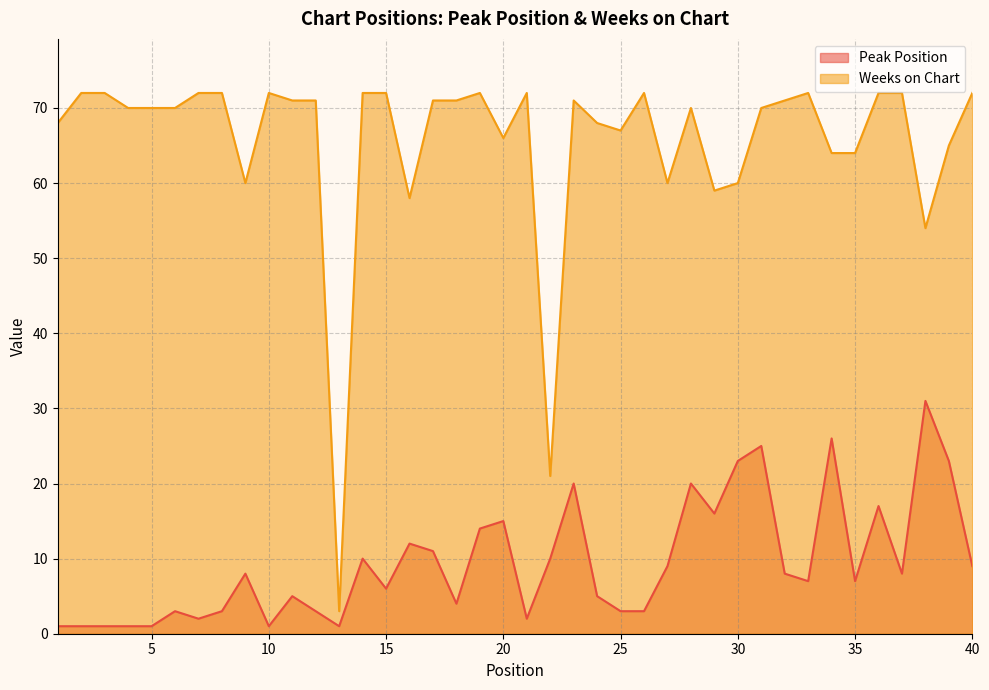

Which series has the largest range (max minus min)?

Weeks on Chart